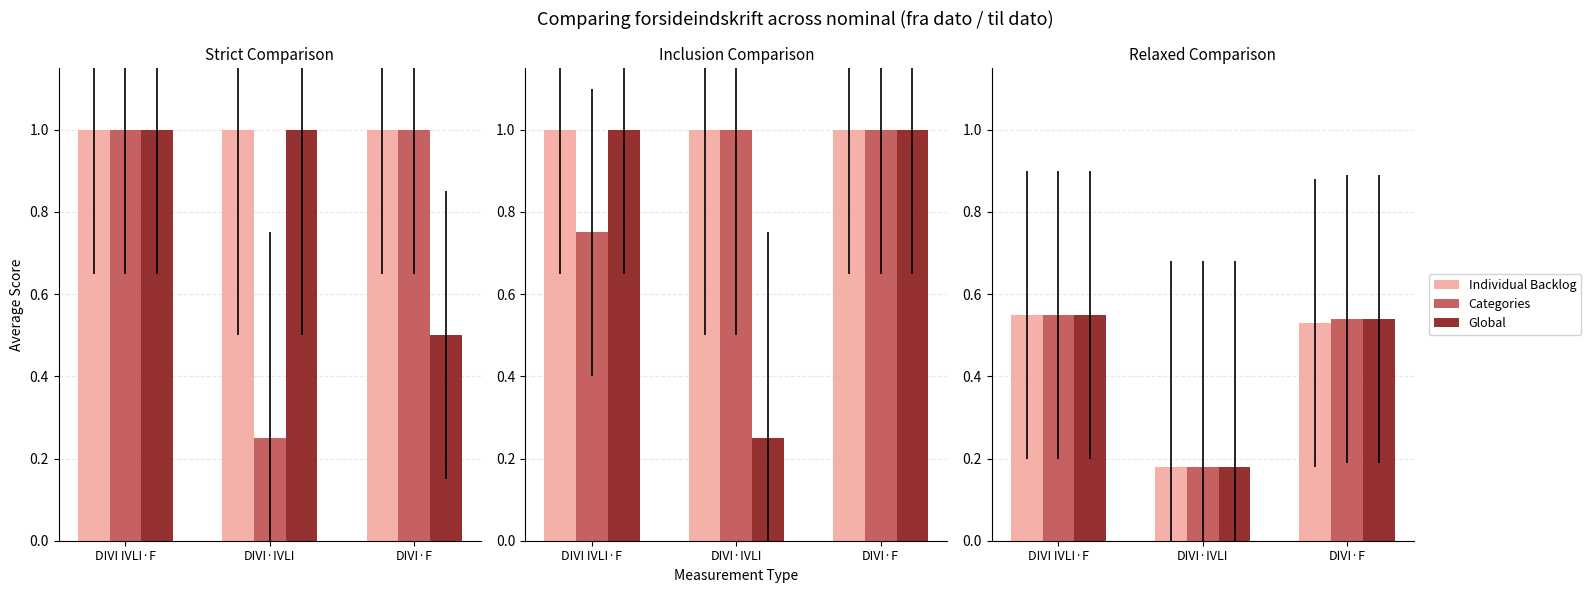

Are the bars grouped side by side (vs. stacked)?

Yes